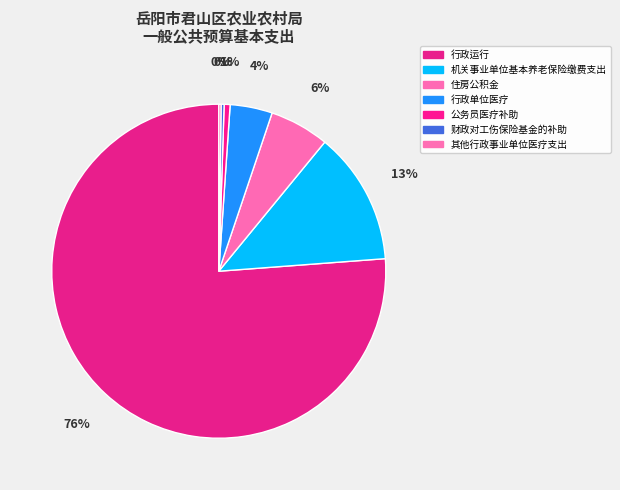

Which slice represents more than half of the pie?

行政运行